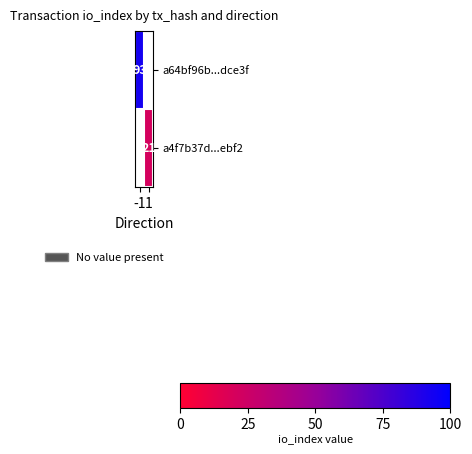

True or false: a64bf96b...dce3f has a value of 150 at -1.

False